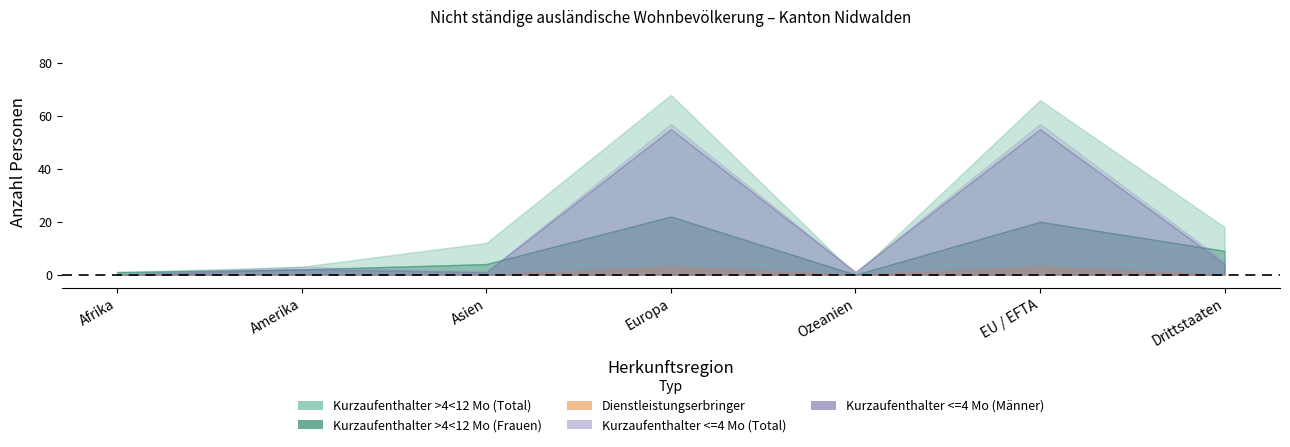

What position from the right is Amerika?

6